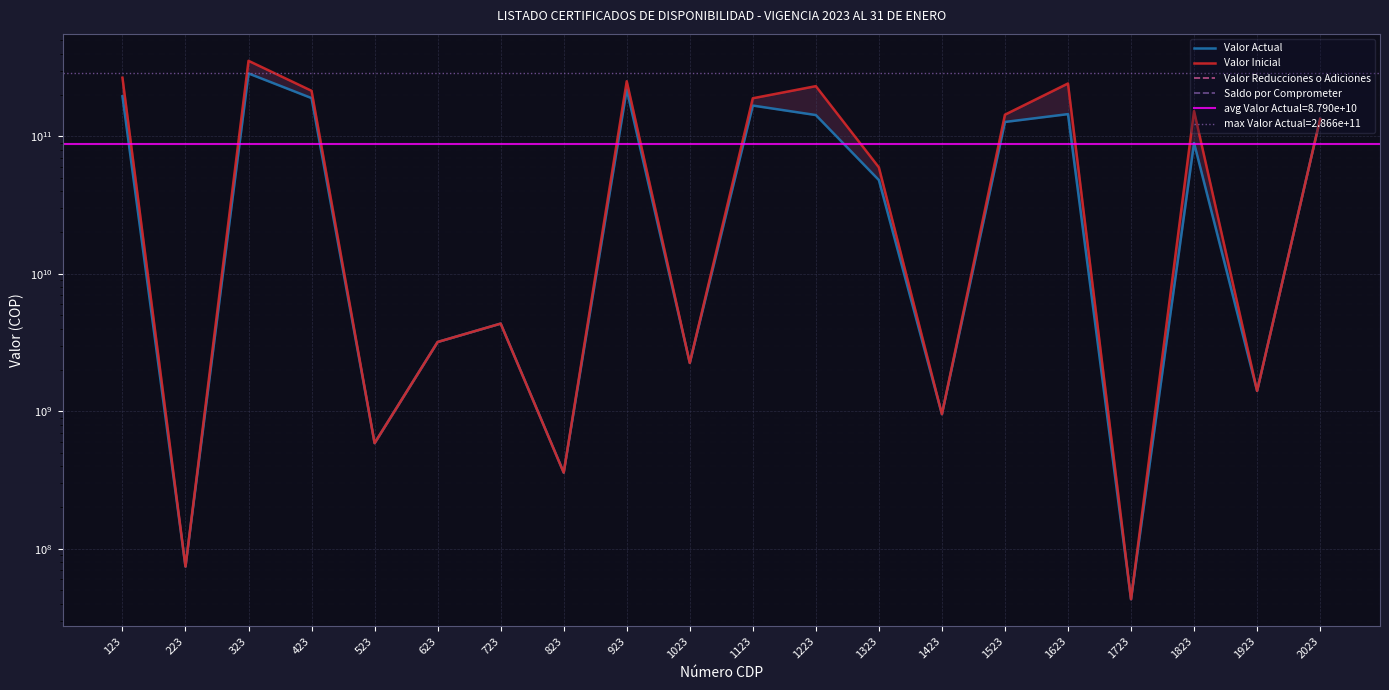

At which label does Saldo por Comprometer reach its peak?

123